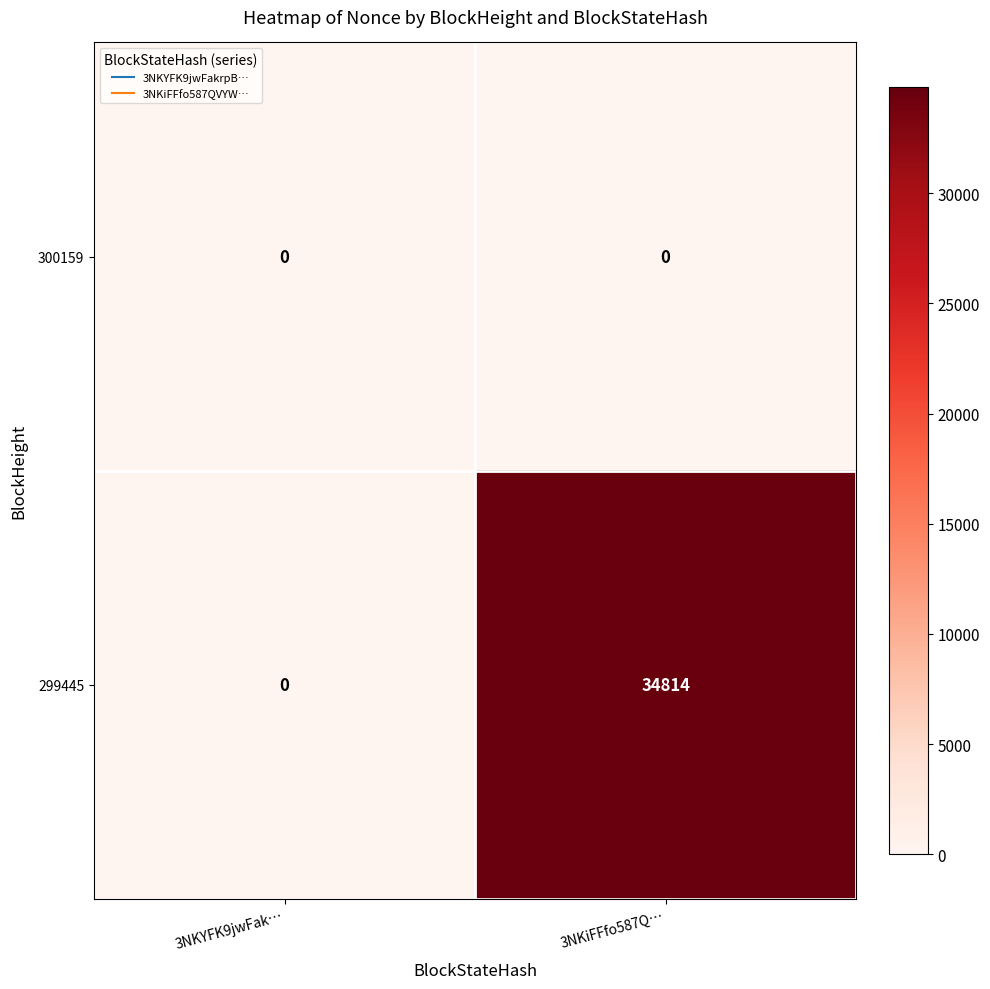

At how many categories does at least one series exceed 11629?

1